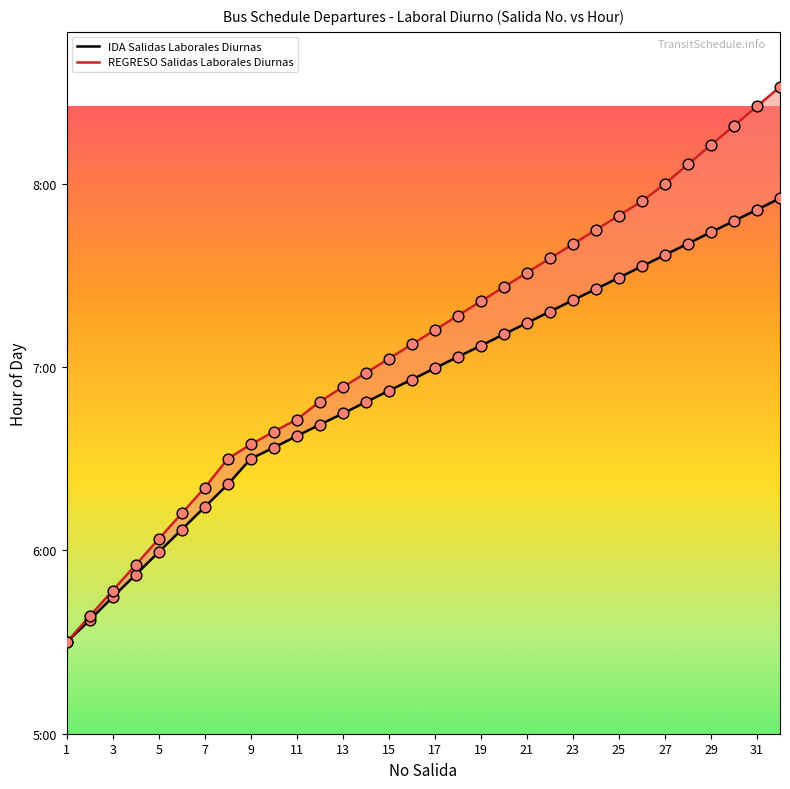

Which series has the largest total across all categories?

REGRESO Salidas Laborales Diurnas